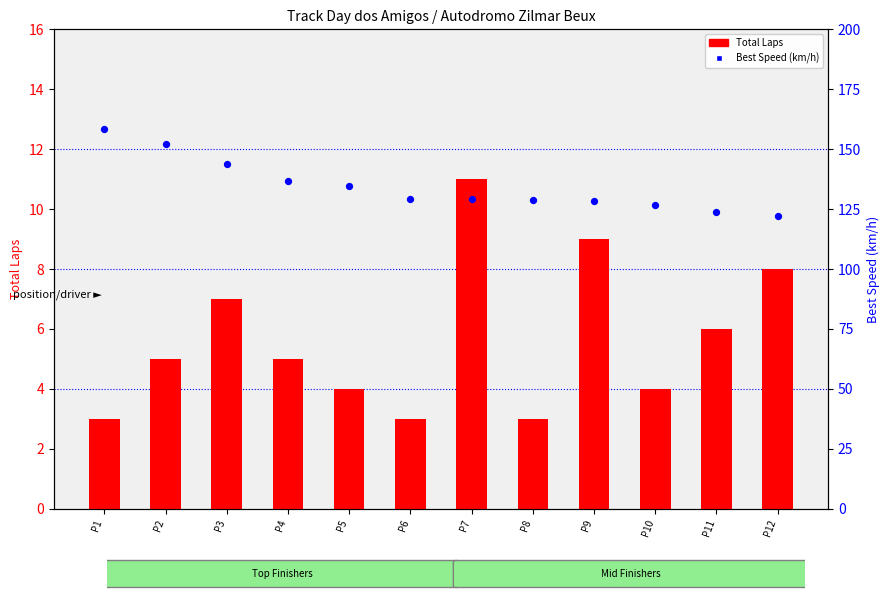

At which category is the sum across all series the highest?

P1